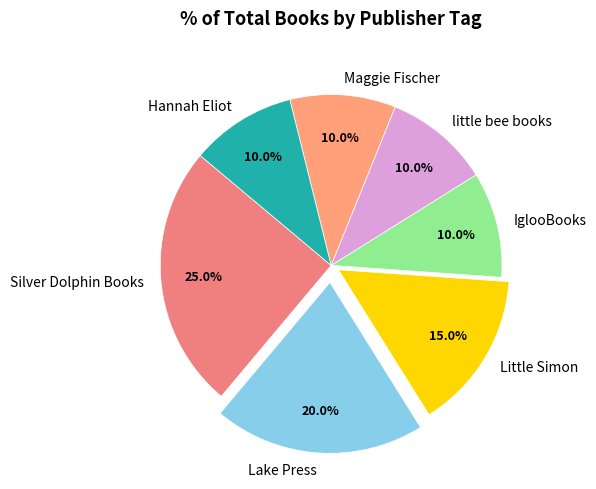

To the nearest percent, what is the combined percentage of Maggie Fischer and Lake Press?

30%